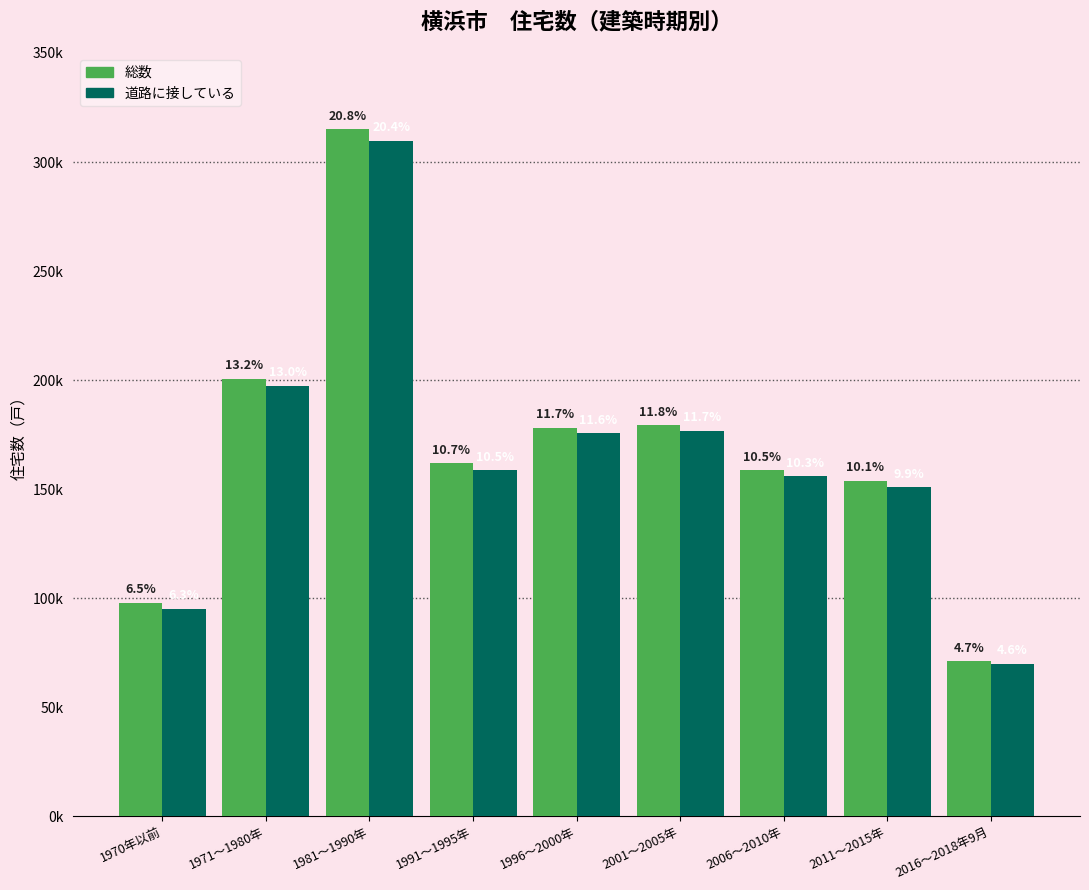

Does the chart contain any negative values?

No